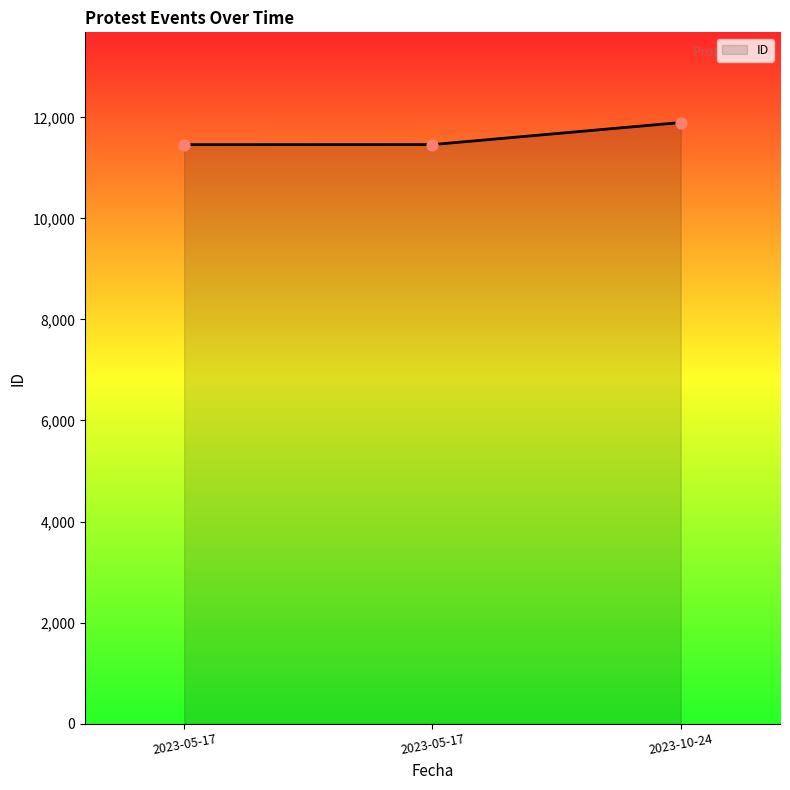

What is the change in value from 2023-05-17 to 2023-05-17?

+1